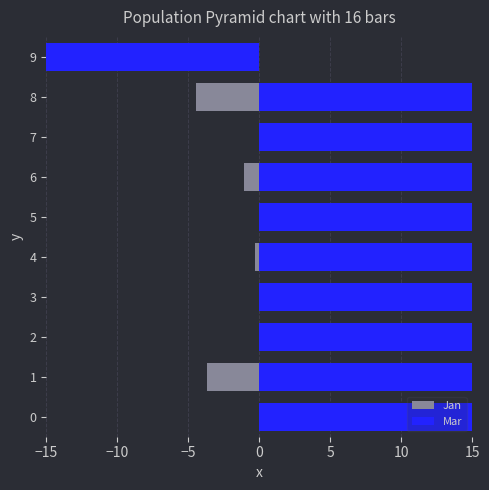

Is the value of Jan at 1 greater than the value of Mar at 5?

No